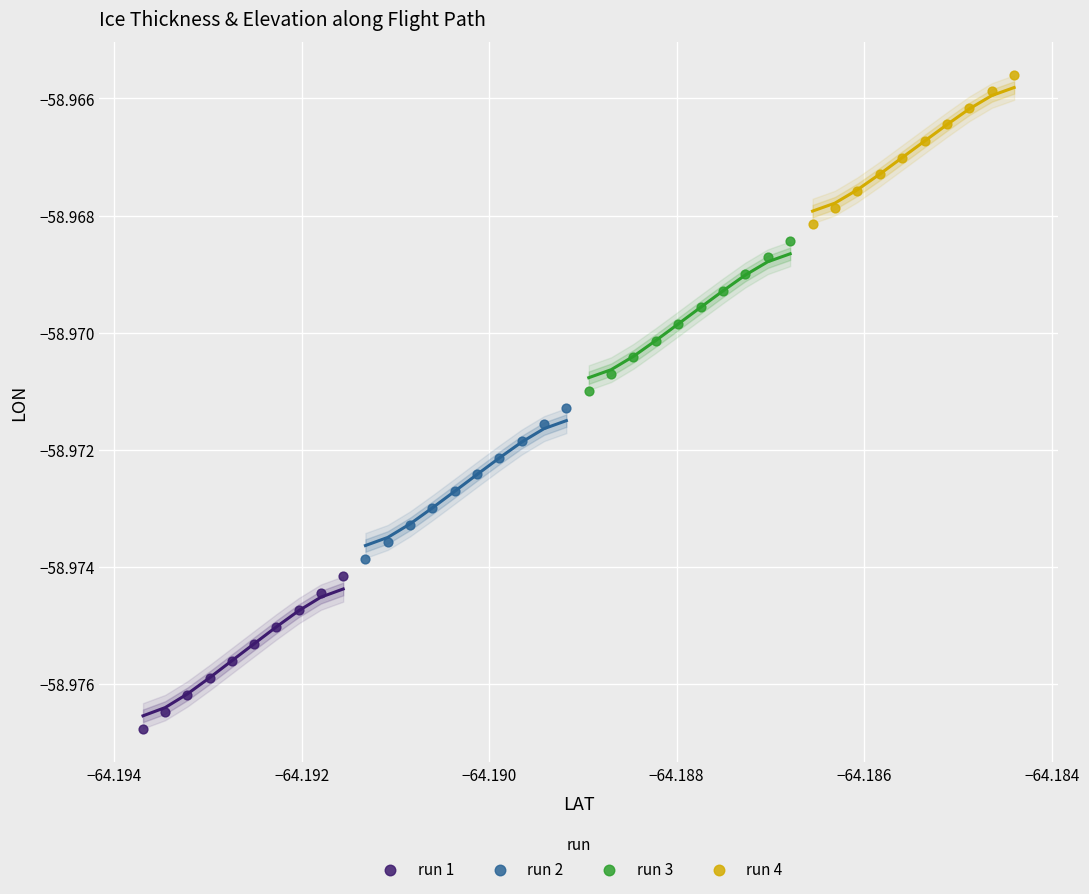

Which series has the largest Y range (max minus min)?

run 1